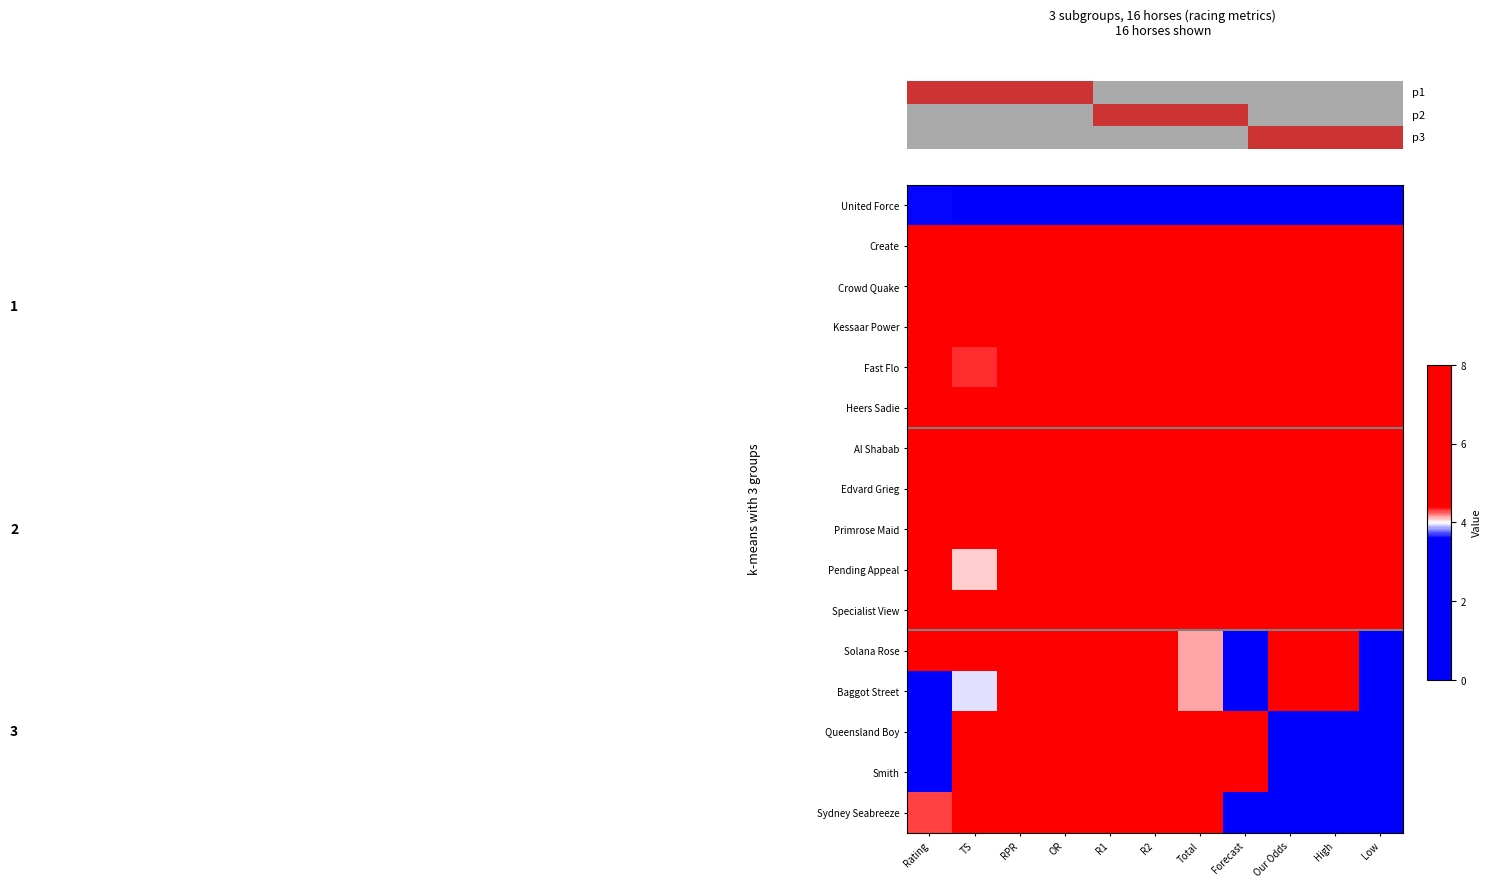

List the labels in order of Al Shabab value, largest first.

R2, Total, Forecast, Our Odds, High, Low, R1, OR, Rating, TS, RPR